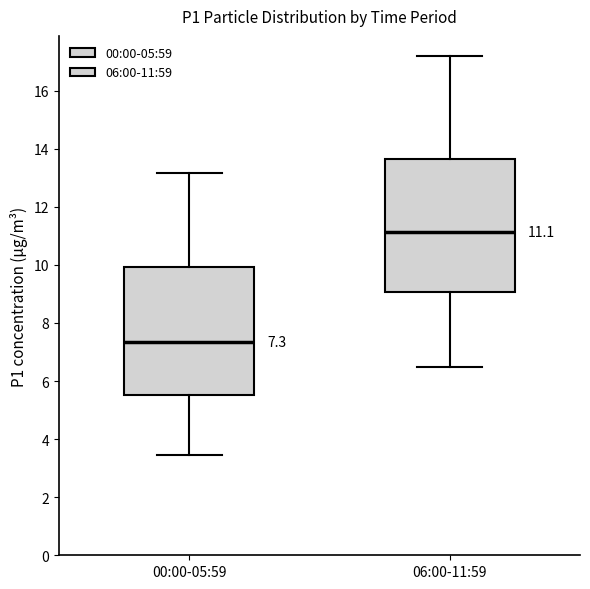

Comparing the boxes themselves (not the whiskers), which one is the tallest?

06:00-11:59